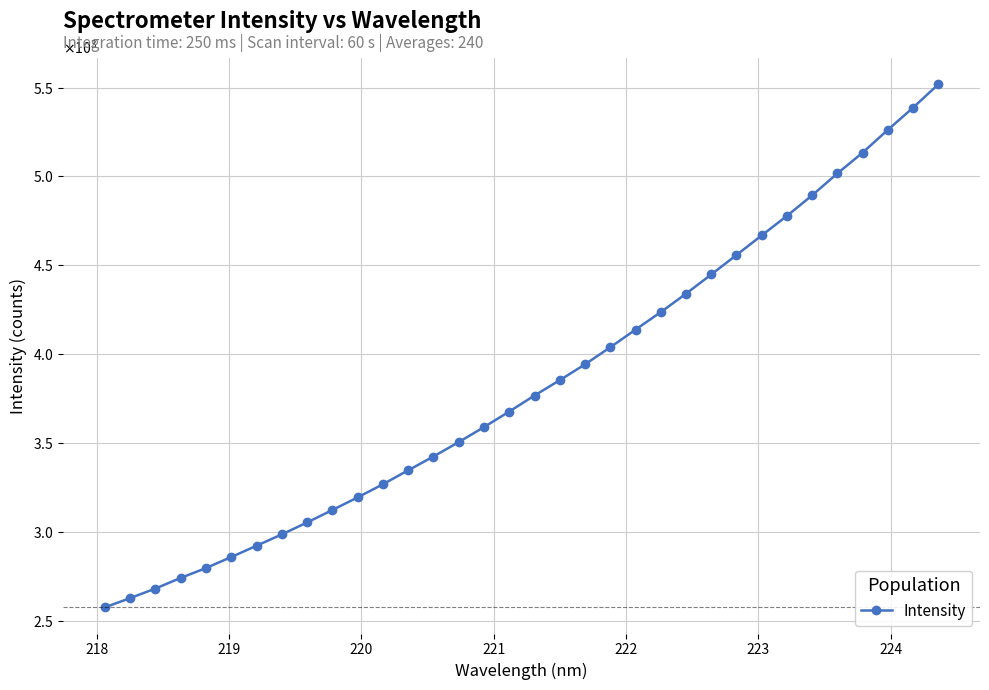

Is this an area chart (filled region under the line)?

No